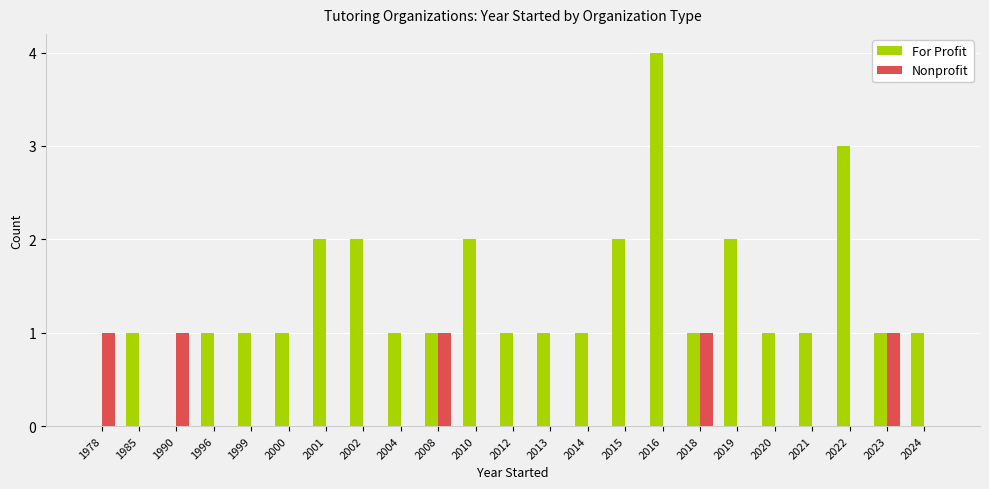

Reading left to right, transcribe all the data shown in this chart.

For Profit: 1978=0	1985=1	1990=0	1996=1	1999=1	2000=1	2001=2	2002=2	2004=1	2008=1	2010=2	2012=1	2013=1	2014=1	2015=2	2016=4	2018=1	2019=2	2020=1	2021=1	2022=3	2023=1	2024=1
Nonprofit: 1978=1	1985=0	1990=1	1996=0	1999=0	2000=0	2001=0	2002=0	2004=0	2008=1	2010=0	2012=0	2013=0	2014=0	2015=0	2016=0	2018=1	2019=0	2020=0	2021=0	2022=0	2023=1	2024=0